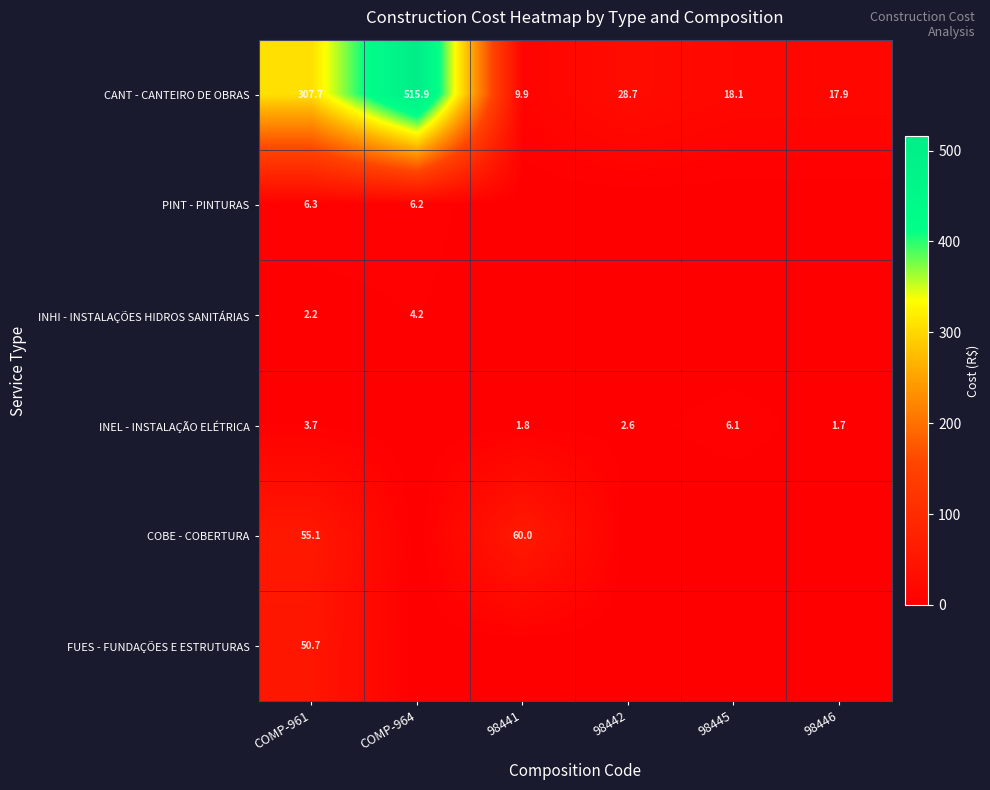

What is the average value of the CANT - CANTEIRO DE OBRAS series?

149.7